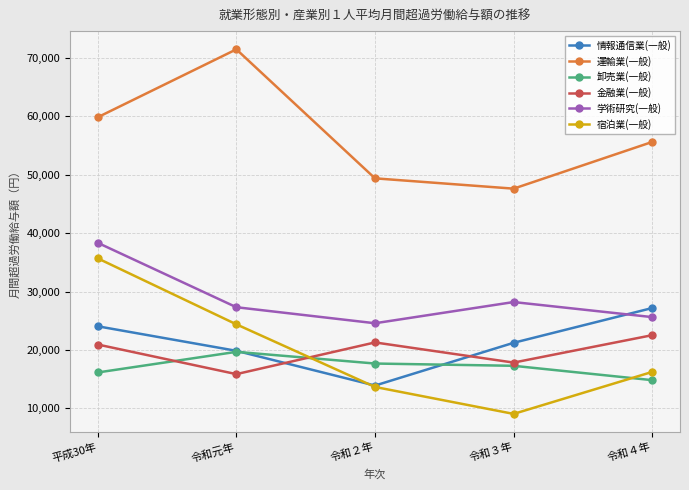

Reading left to right, what are all the values shown in this chart?

情報通信業(一般): 平成30年=24056	令和元年=19854	令和２年=13906	令和３年=21229	令和４年=27183
運輸業(一般): 平成30年=59845	令和元年=71477	令和２年=49388	令和３年=47622	令和４年=55624
卸売業(一般): 平成30年=16146	令和元年=19679	令和２年=17677	令和３年=17288	令和４年=14830
金融業(一般): 平成30年=20935	令和元年=15862	令和２年=21290	令和３年=17839	令和４年=22535
学術研究(一般): 平成30年=38351	令和元年=27319	令和２年=24576	令和３年=28205	令和４年=25626
宿泊業(一般): 平成30年=35690	令和元年=24391	令和２年=13667	令和３年=9052	令和４年=16245